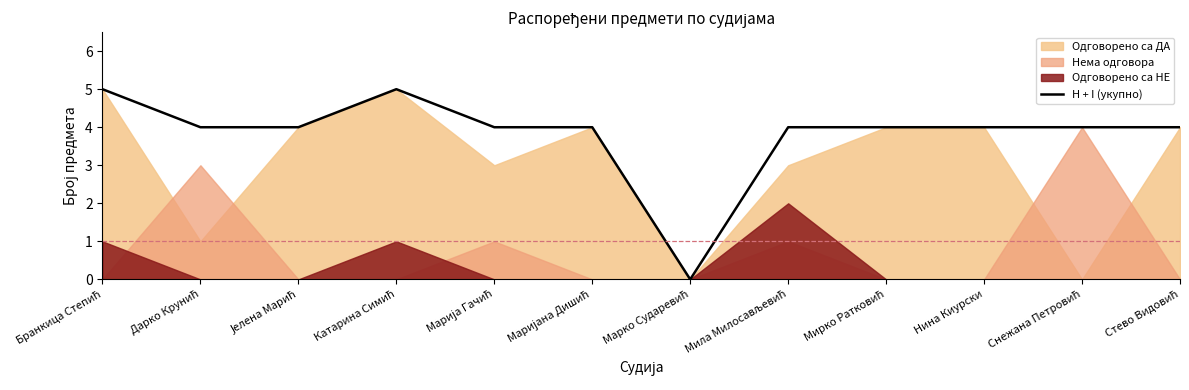

What is the value of the 8th point from the left?

4